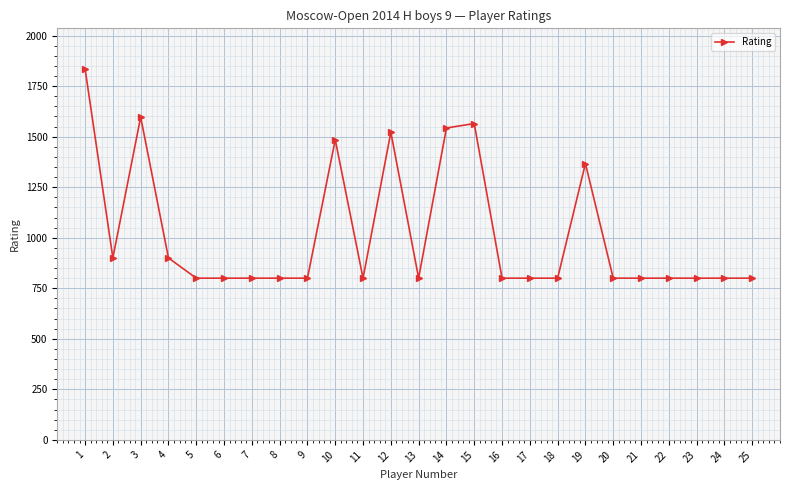

How many lines are shown in the chart?

1